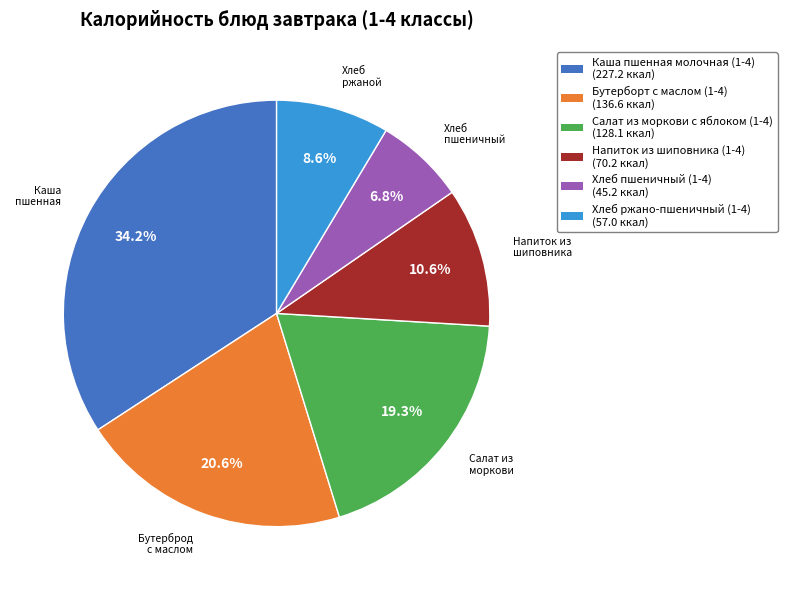

To the nearest percent, what is the combined percentage of Хлеб ржано-пшеничный (1-4) and Каша пшенная молочная (1-4)?

43%